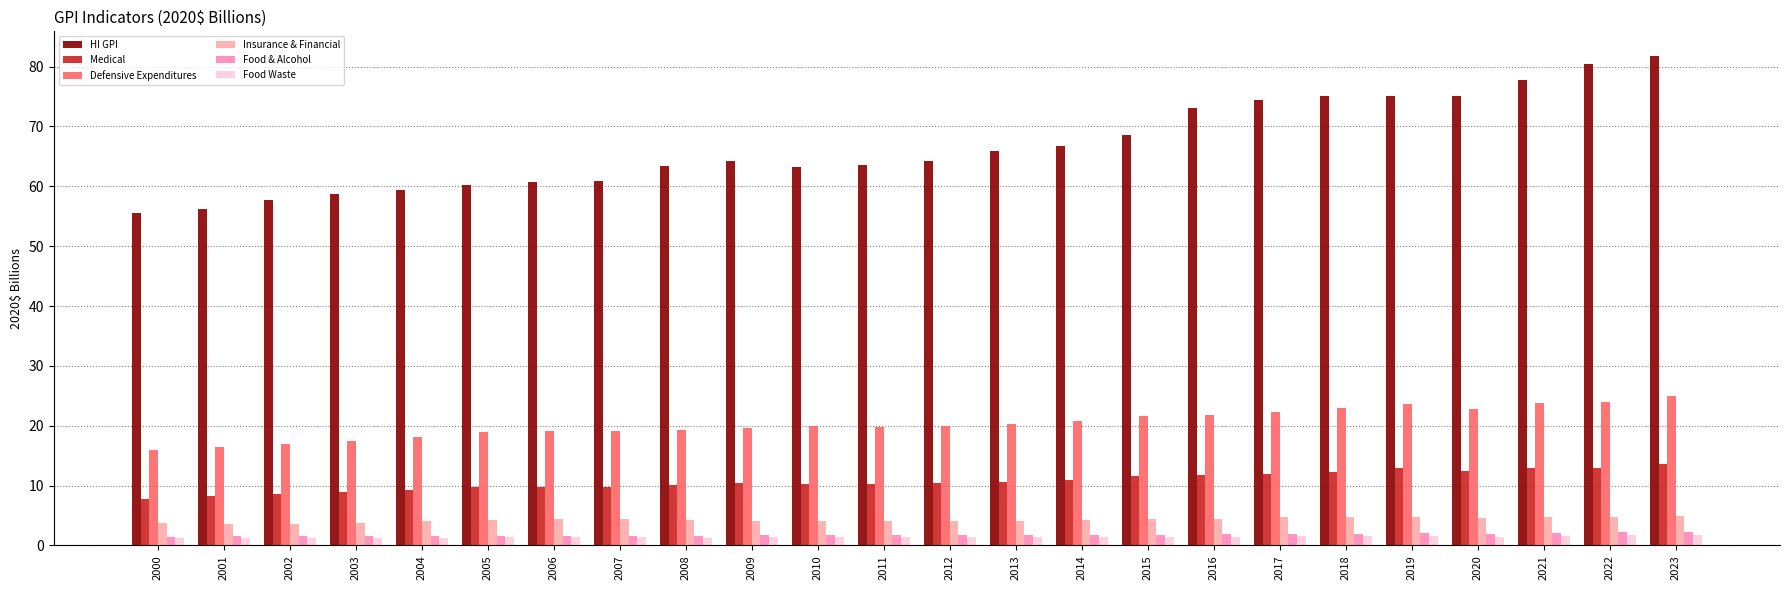

What are all the series names shown in the legend?

HI GPI, Medical, Defensive Expenditures, Insurance & Financial, Food & Alcohol, Food Waste